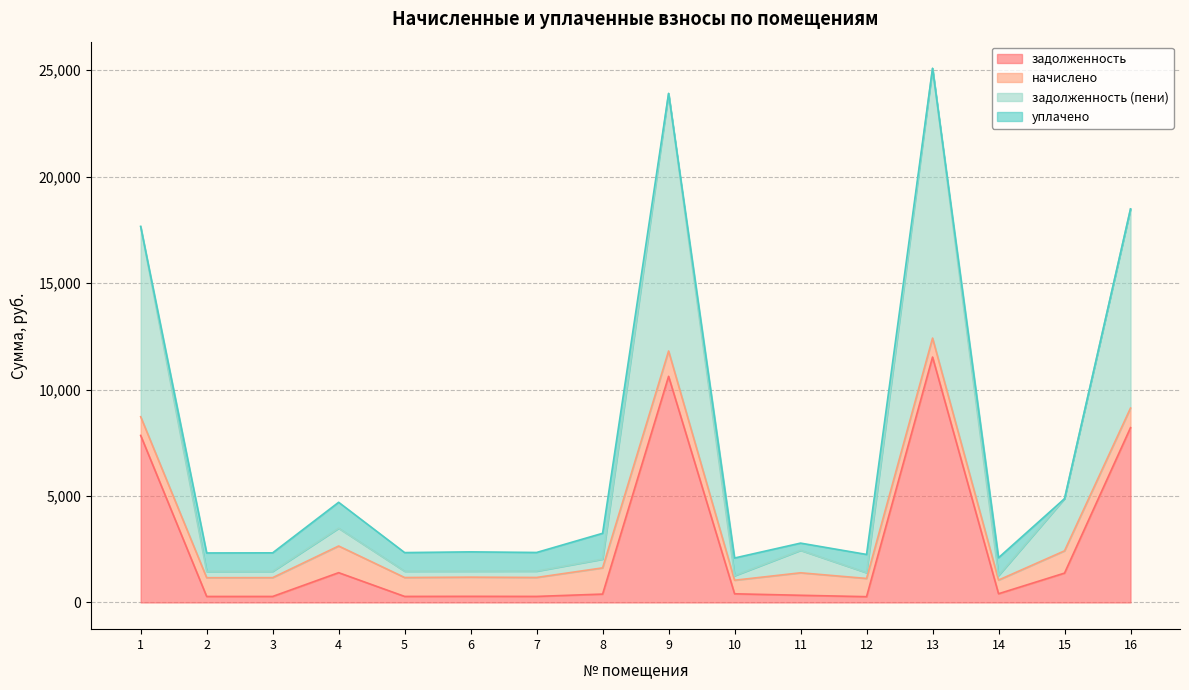

What is the approximate value of задолженность at 5?

283.6